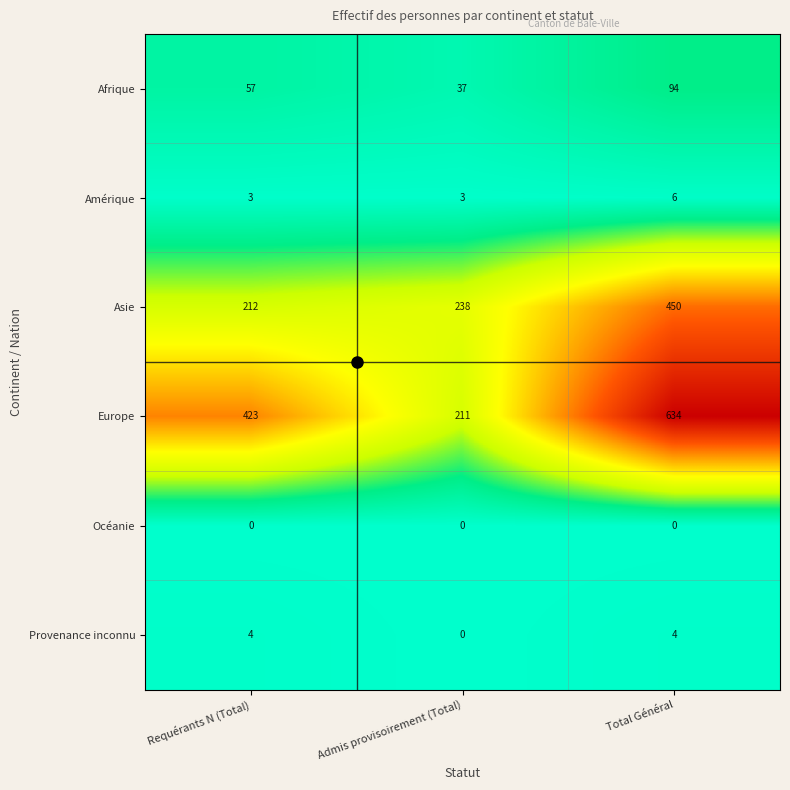

At which category does the chart reach its peak across all series?

Total Général